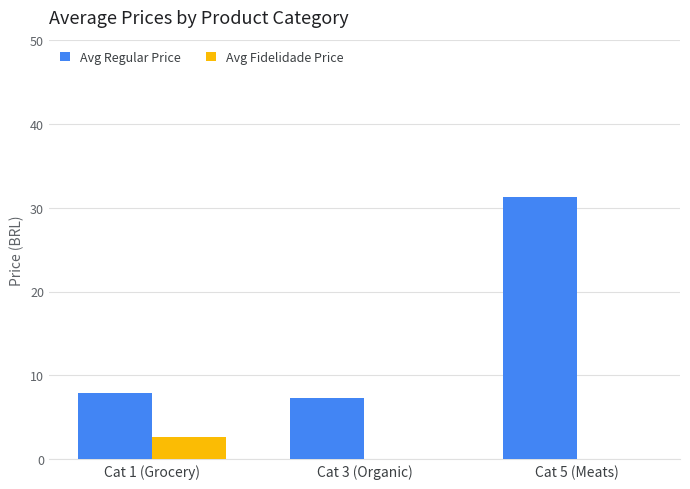

Between Cat 3 (Organic) and Cat 5 (Meats), which series saw the biggest shift?

Avg Regular Price